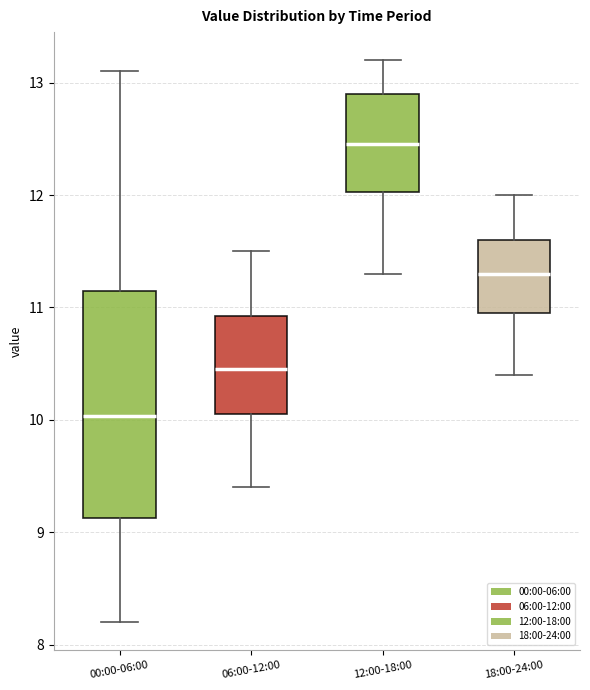

Reading left to right, transcribe this box plot: for each box, give where its median line is, the range the box spans, and where its two whiskers end, as read against the y-axis. The values are not printed on the chart, so give them approximately, as read against the axis.

00:00-06:00: median 10.0, box 9.1 to 11.2, whiskers 8.2 to 13.1
06:00-12:00: median 10.5, box 10.1 to 10.9, whiskers 9.4 to 11.5
12:00-18:00: median 12.5, box 12.0 to 12.9, whiskers 11.3 to 13.2
18:00-24:00: median 11.3, box 11.0 to 11.6, whiskers 10.4 to 12.0